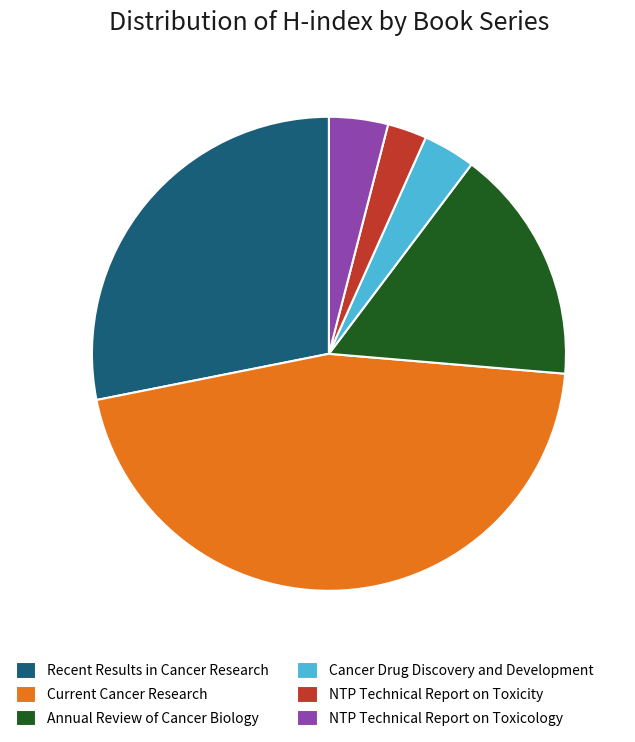

Combined, do Current Cancer Research and Recent Results in Cancer Research account for over 50%?

Yes